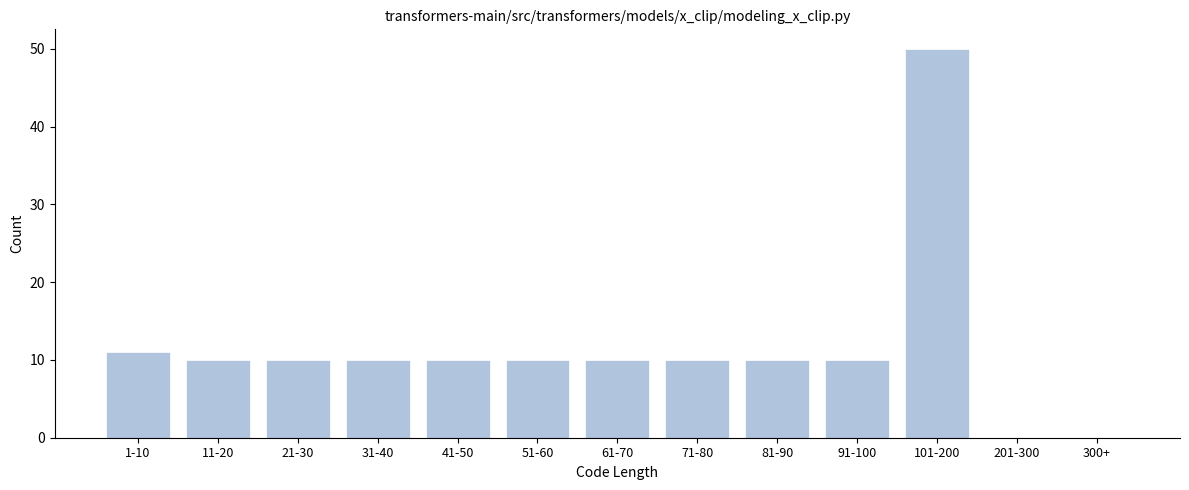

Reading right to left, transcribe all the data shown in this chart.

300+=0	201-300=0	101-200=50	91-100=10	81-90=10	71-80=10	61-70=10	51-60=10	41-50=10	31-40=10	21-30=10	11-20=10	1-10=11